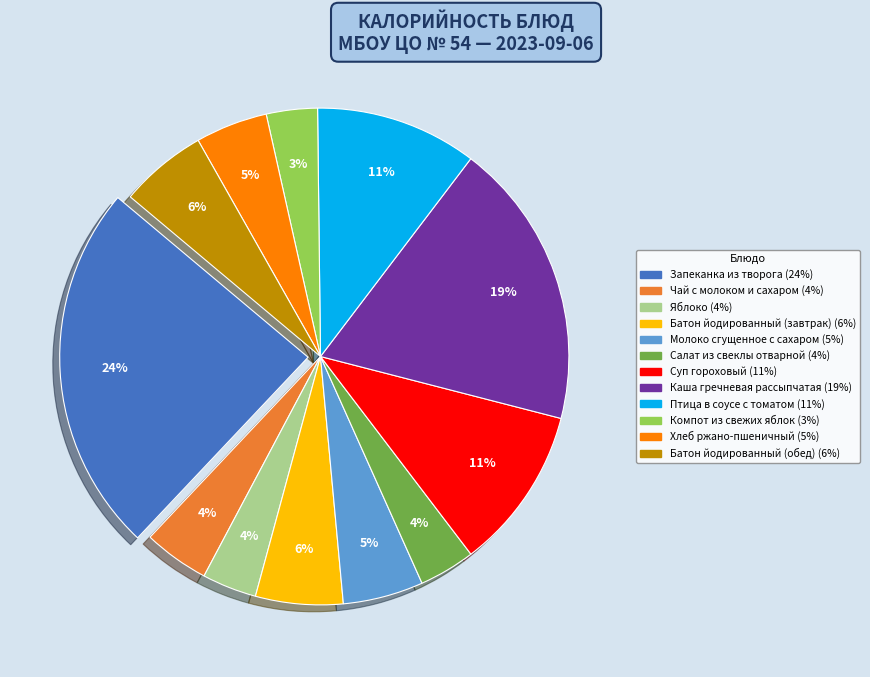

To the nearest percent, what is the difference between the Батон йодированный (обед) and Птица в соусе с томатом slice percentages?

5%